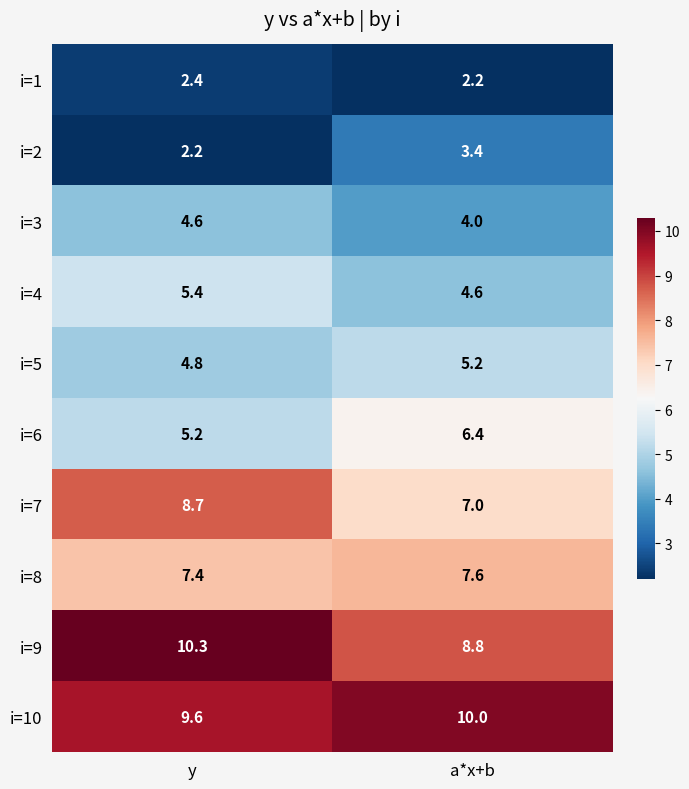

Reading left to right, transcribe all the data shown in this chart.

i=1: 2.4	2.2
i=2: 2.2	3.4
i=3: 4.6	4.0
i=4: 5.4	4.6
i=5: 4.8	5.2
i=6: 5.2	6.4
i=7: 8.7	7.0
i=8: 7.4	7.6
i=9: 10.3	8.8
i=10: 9.6	10.0